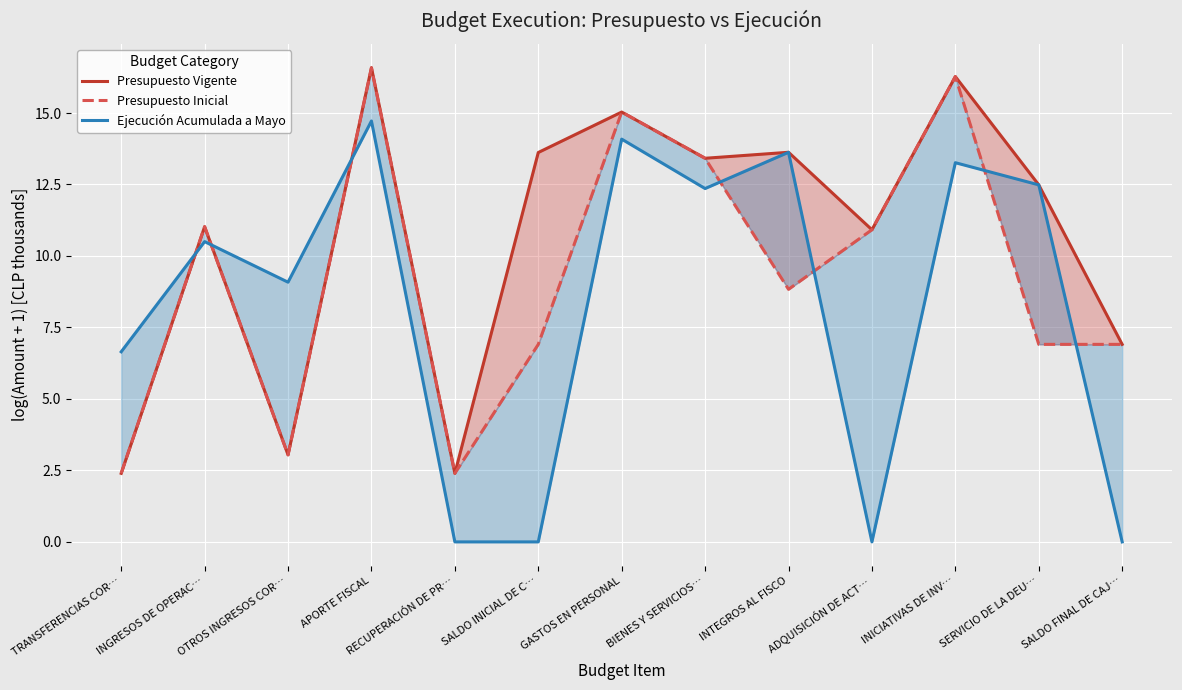

Reading left to right, list all the values displayed in this chart.

Presupuesto Vigente: 2.4	11.0	3.0	16.6	2.4	13.6	15.0	13.4	13.6	10.9	16.3	12.5	6.9
Presupuesto Inicial: 2.4	11.0	3.0	16.6	2.4	6.9	15.0	13.4	8.8	10.9	16.3	6.9	6.9
Ejecución Acumulada a Mayo: 6.6	10.5	9.1	14.7	0.0	0.0	14.1	12.4	13.6	0.0	13.3	12.5	0.0